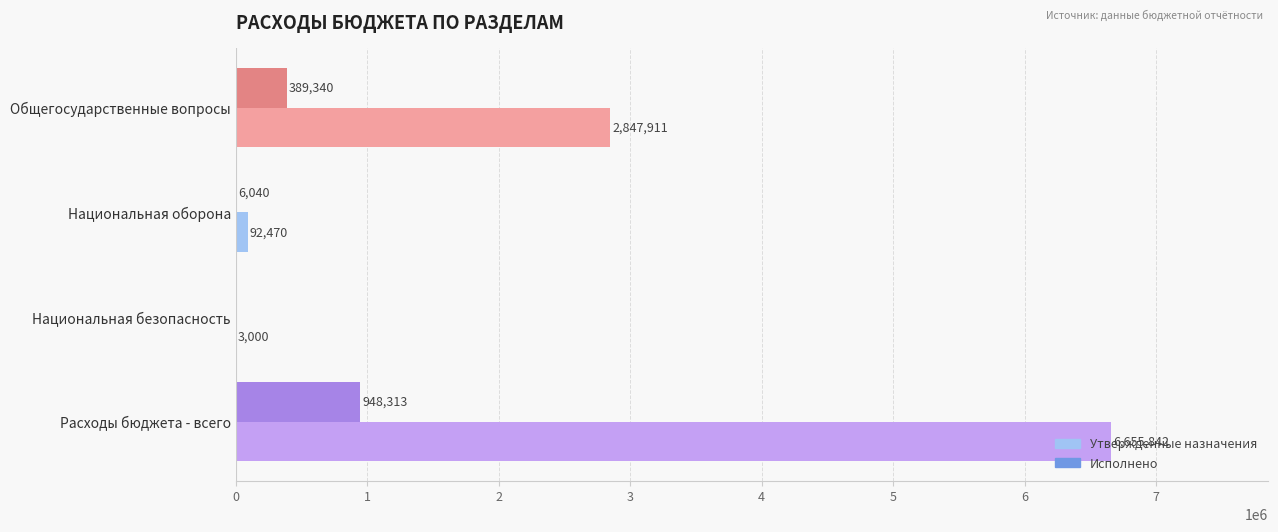

Count the number of categories in the chart.

4